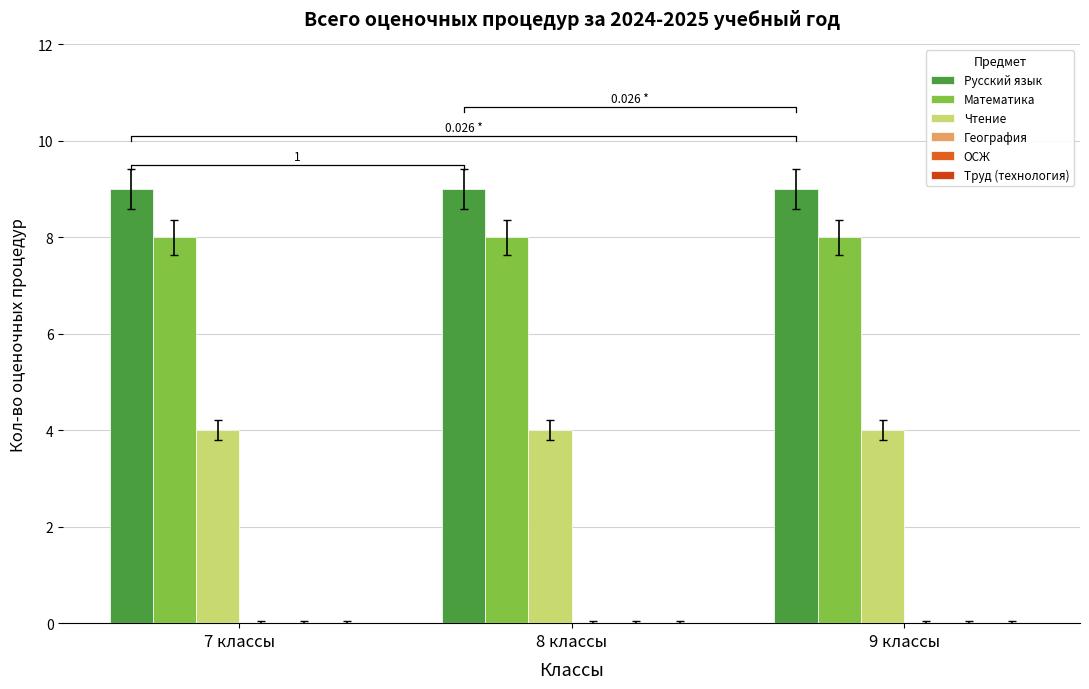

The Русский язык series shows 12 at 8 классы. True or false?

False